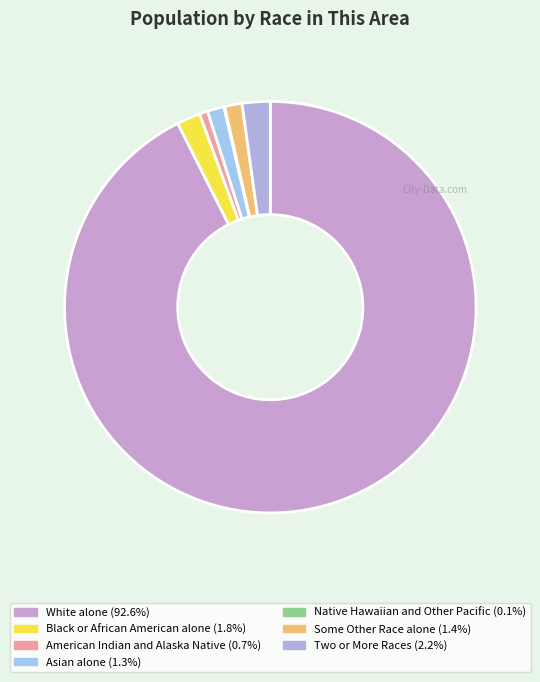

To the nearest percent, what is the combined percentage of Two or More Races and Native Hawaiian and Other Pacific?

2%